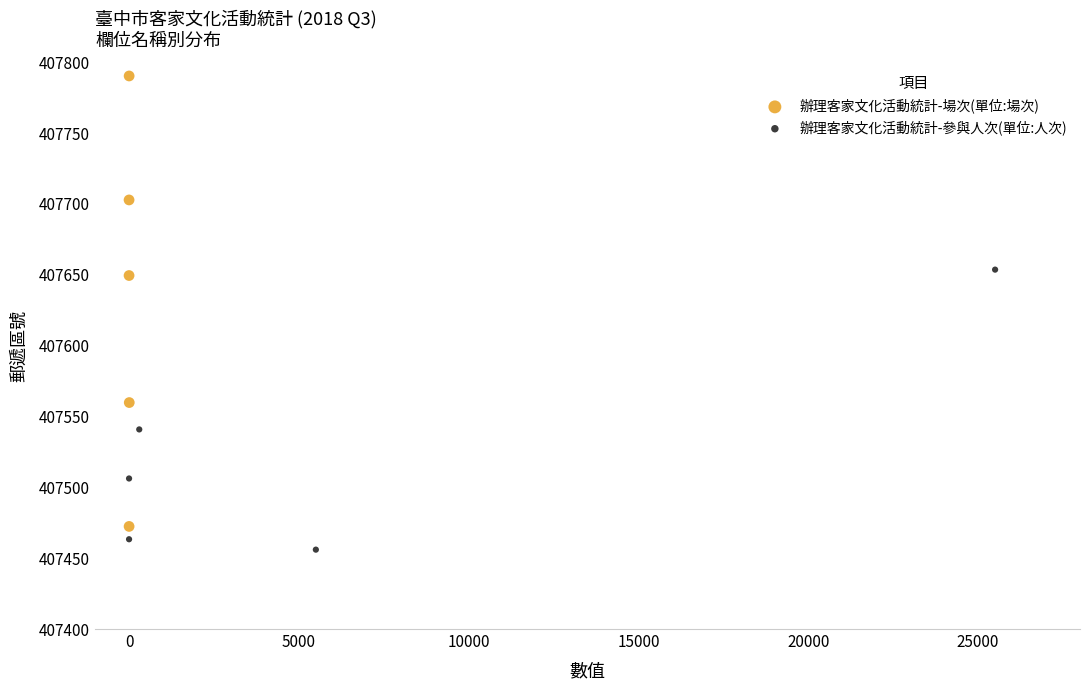

Which series has the widest spread of Y values?

辦理客家文化活動統計-場次(單位:場次)